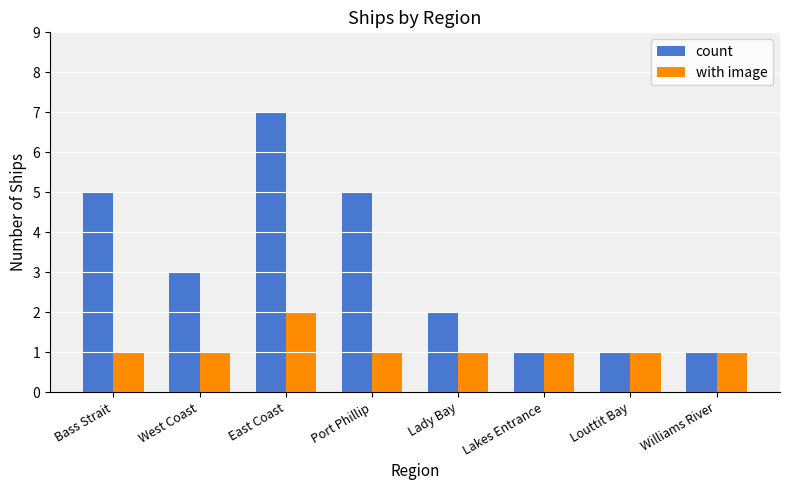

Count the count values in the range 1 to 5.

7